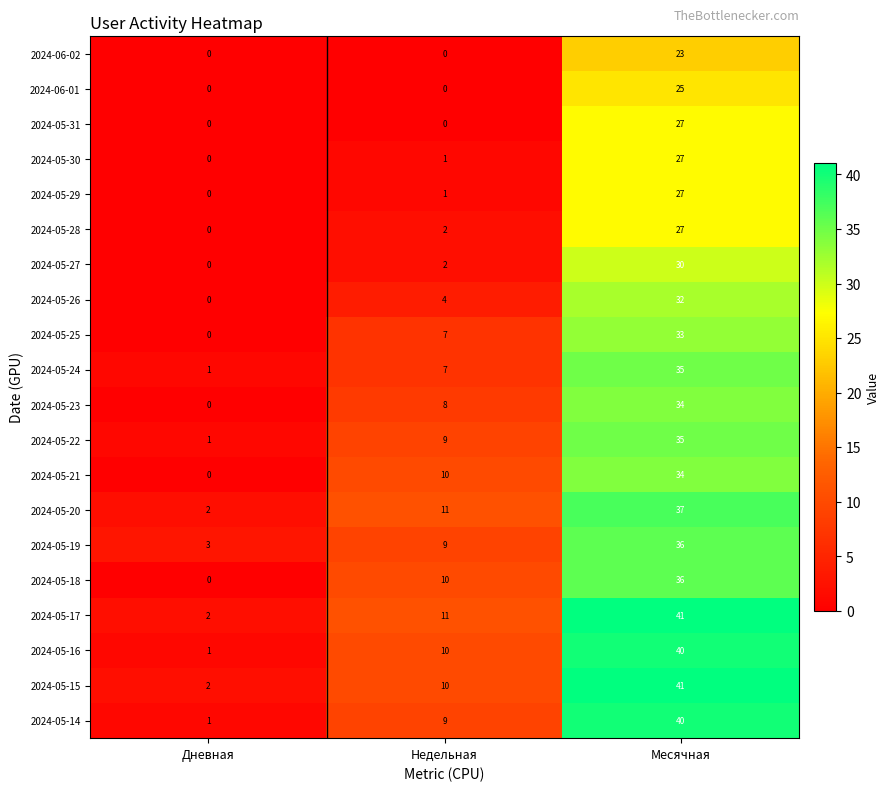

Where is 2024-05-17 nearest to the value 21?

Недельная